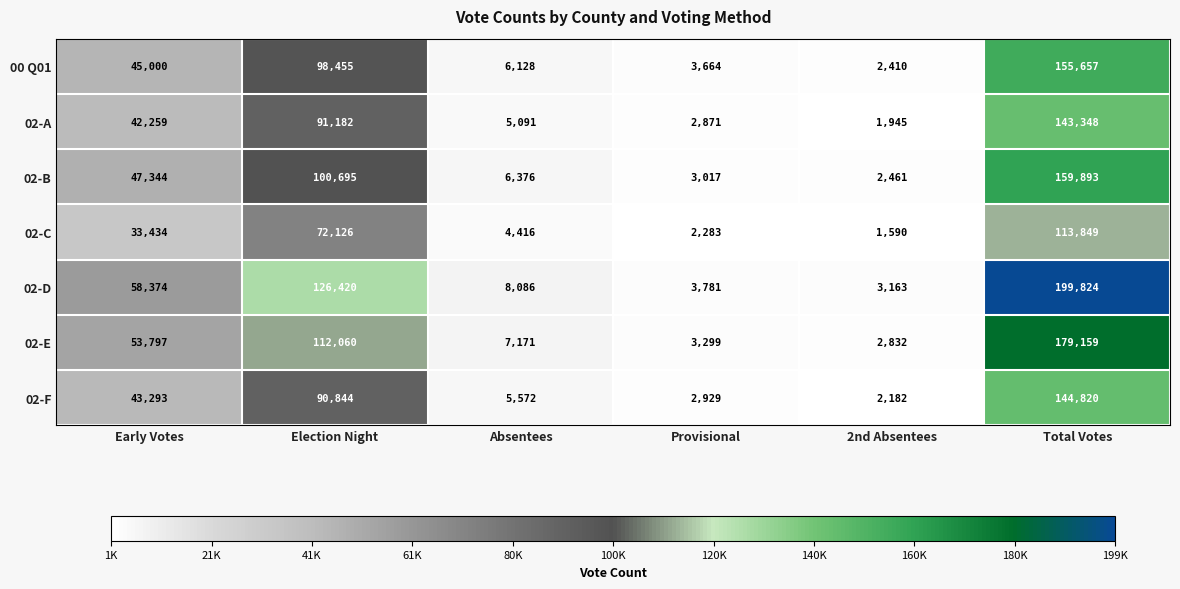

At which category is the sum across all series the highest?

Total Votes